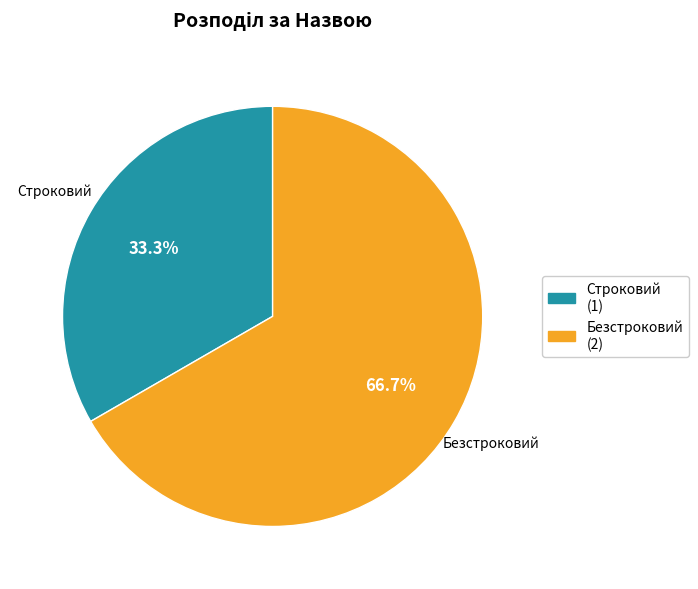

Rank the categories by value from lowest to highest.

Строковий, Безстроковий